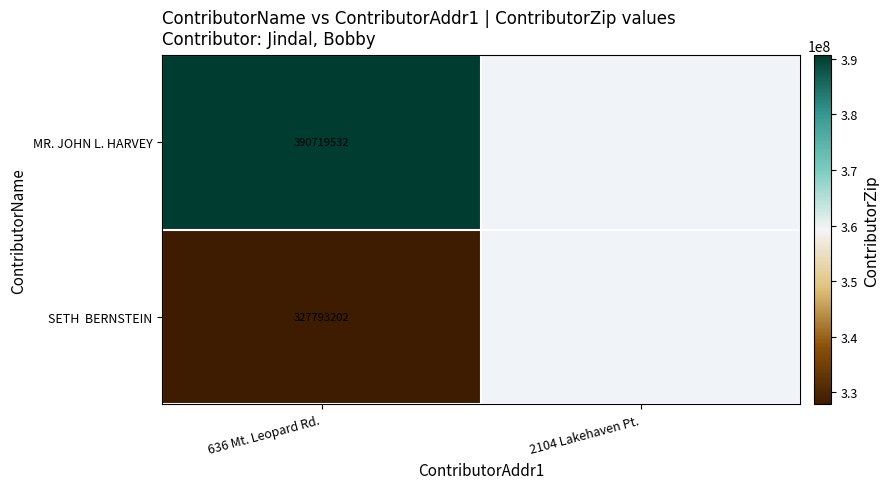

At how many categories does at least one series exceed 375833226?

1